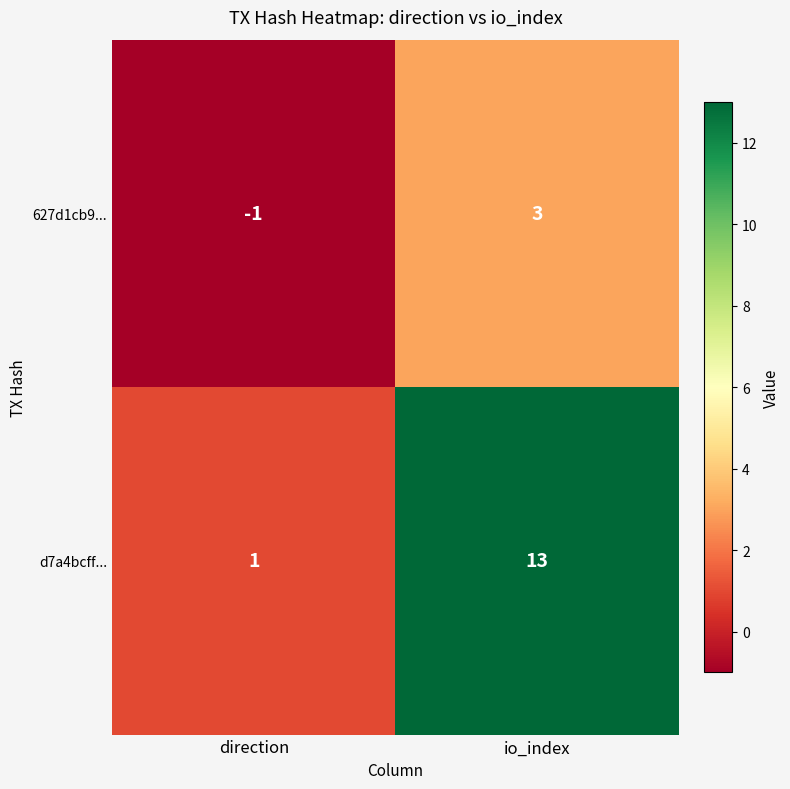

At which category does the chart reach its minimum across all series?

direction